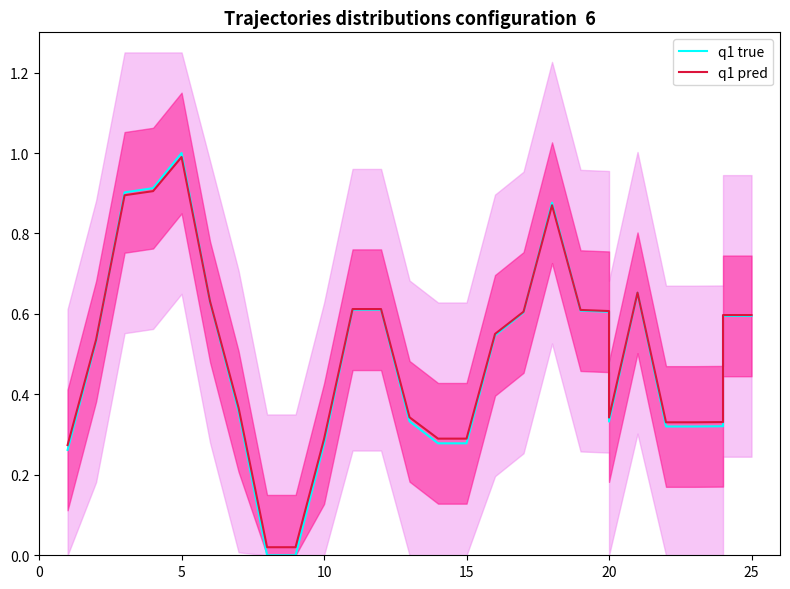

Does the chart have visible grid lines?

No